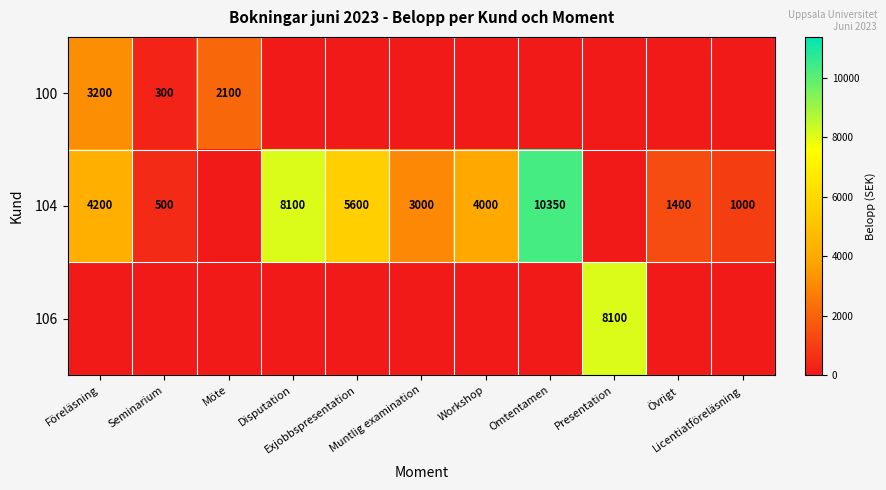

What is the maximum value shown in the chart?

10350